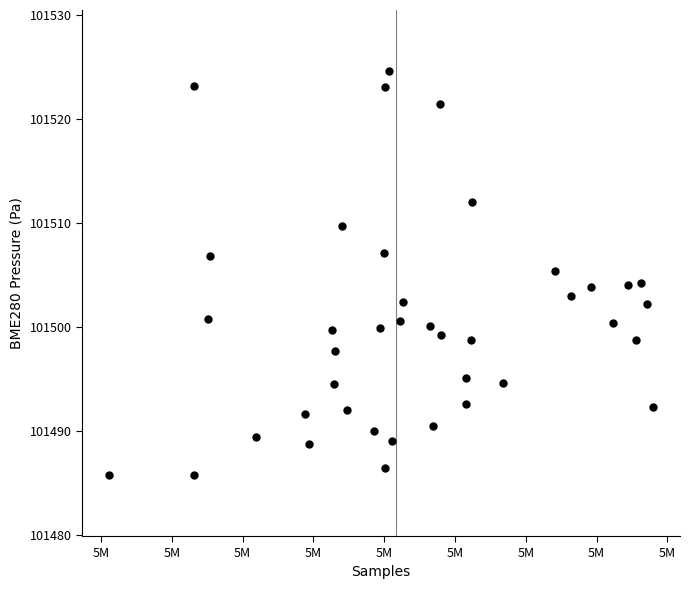

What is the range of X values (max minus min)?

38401.0